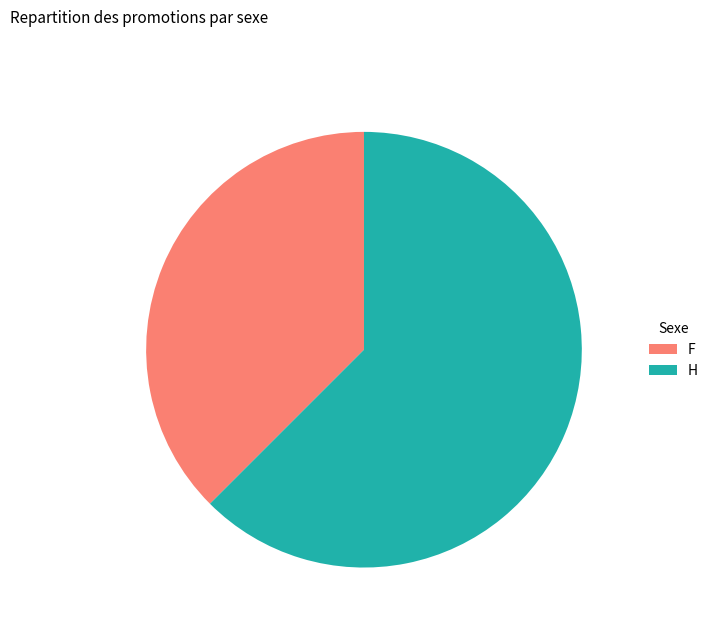

The F slice represents 23% of the pie. True or false?

False